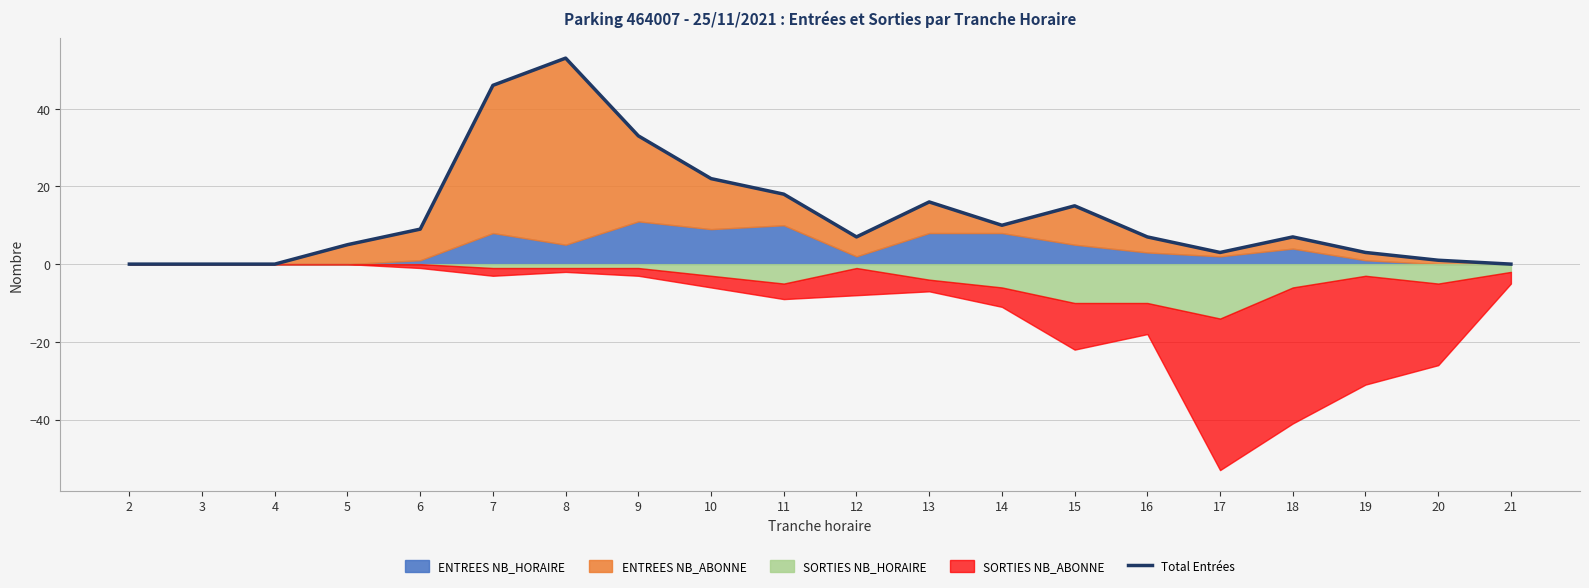

Reading left to right, what are all the values shown in this chart?

0	0	0	5	9	46	53	33	22	18	7	16	10	15	7	3	7	3	1	0